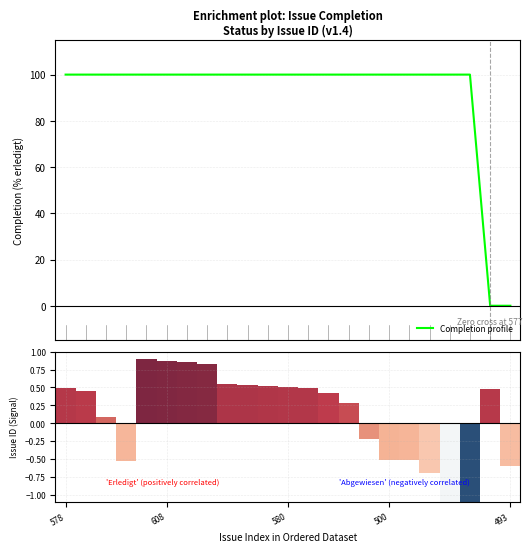

What is the average value?

91